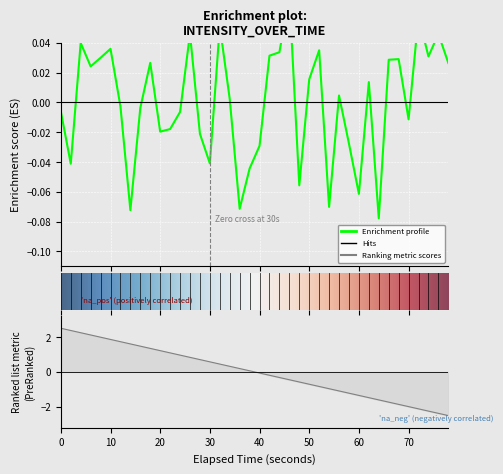

What is the maximum value shown in the chart?

0.1